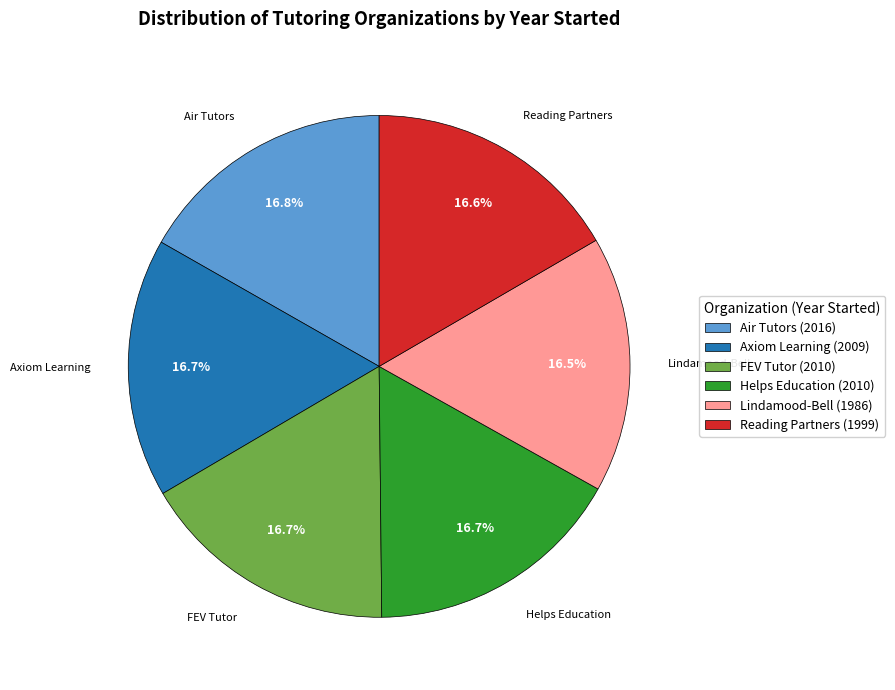

The Air Tutors slice represents 17% of the pie. True or false?

True